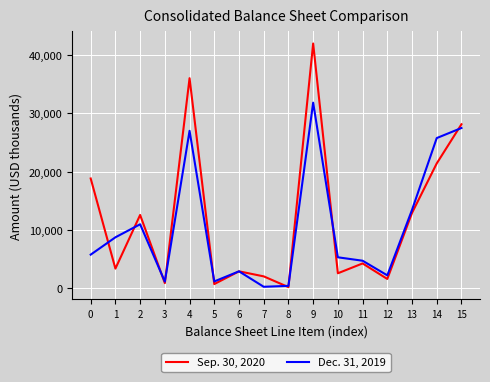

Which series has the largest total across all categories?

Sep. 30, 2020